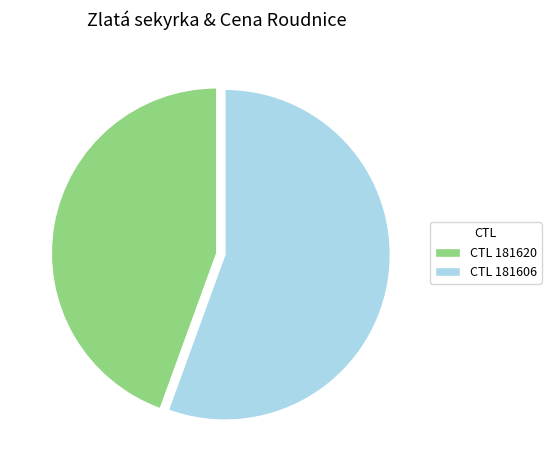

What is the majority slice?

CTL 181606